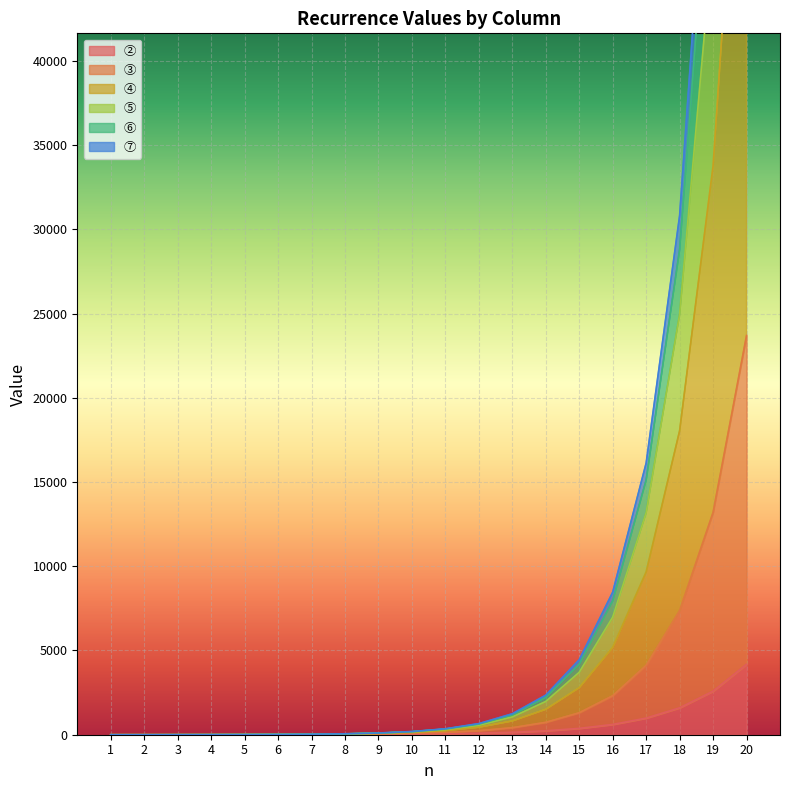

True or false: ⑤ has more than 0 points higher than both neighbors.

False